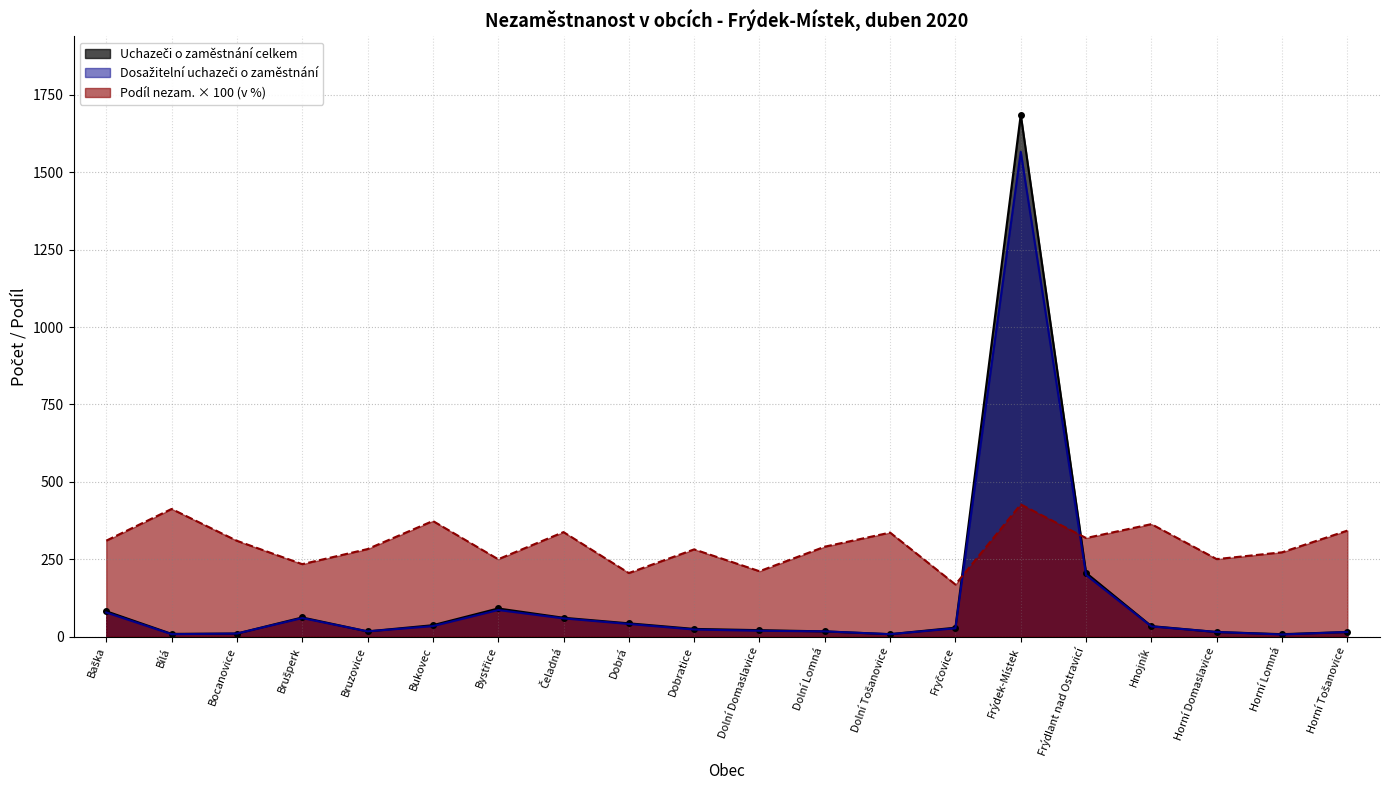

What is the minimum value shown in the chart?

7.0